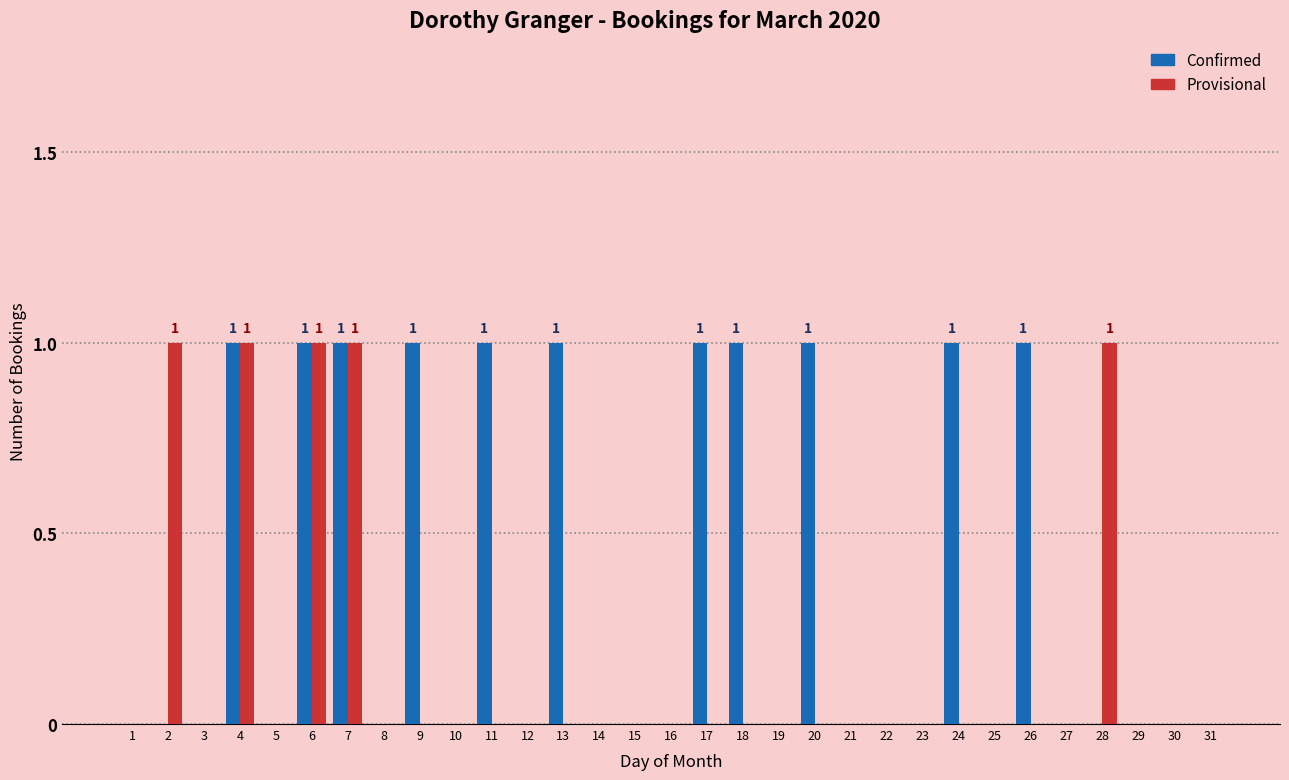

True or false: Confirmed has a value of 1 at 6.

True